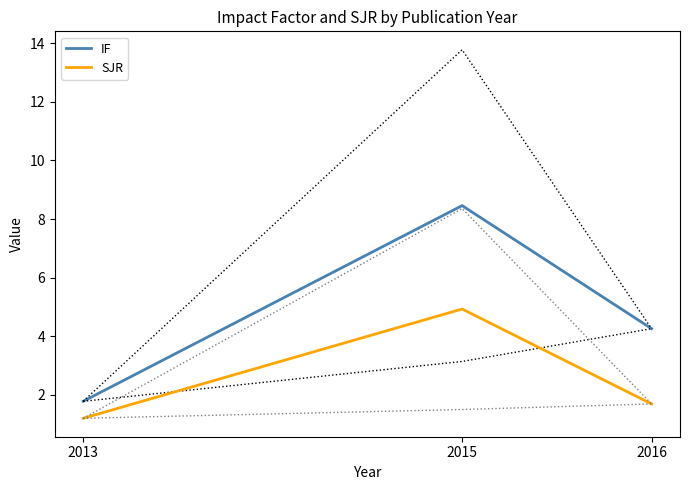

At how many categories does at least one series exceed 2?

2